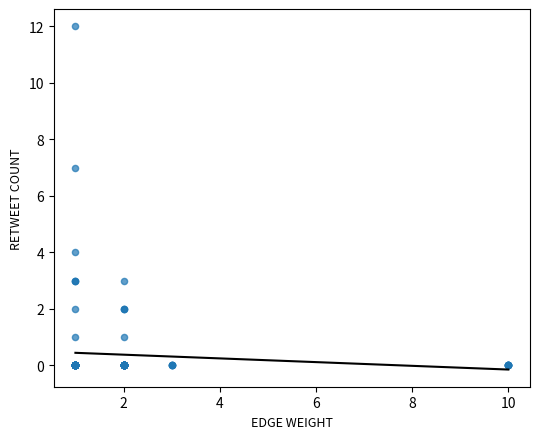

What Y value in the scatter plot is closest to 6?

7